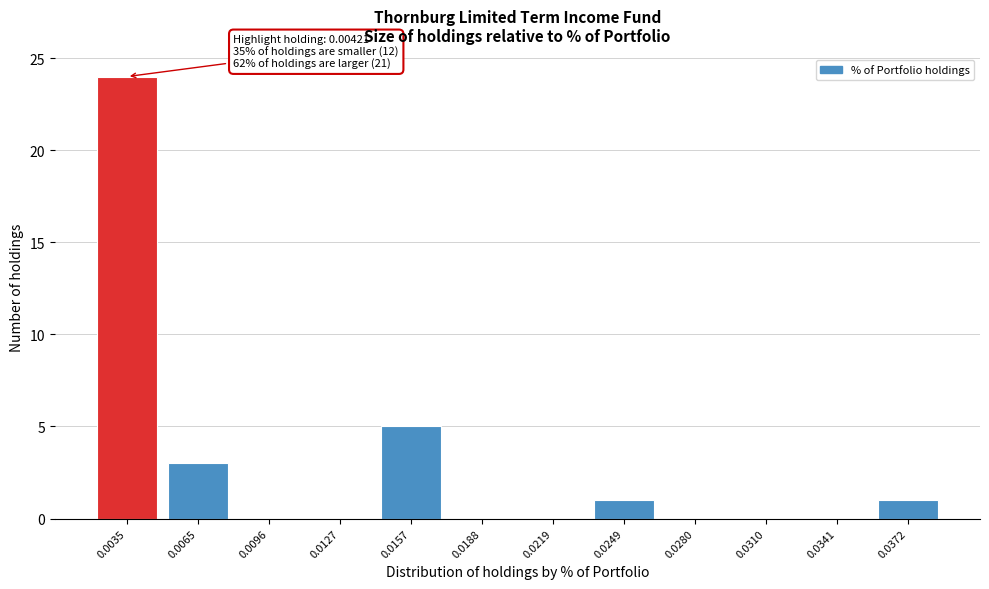

Reading right to left, transcribe all the data shown in this chart.

0.0372=1	0.0341=0	0.0310=0	0.0280=0	0.0249=1	0.0219=0	0.0188=0	0.0157=5	0.0127=0	0.0096=0	0.0065=3	0.0035=24